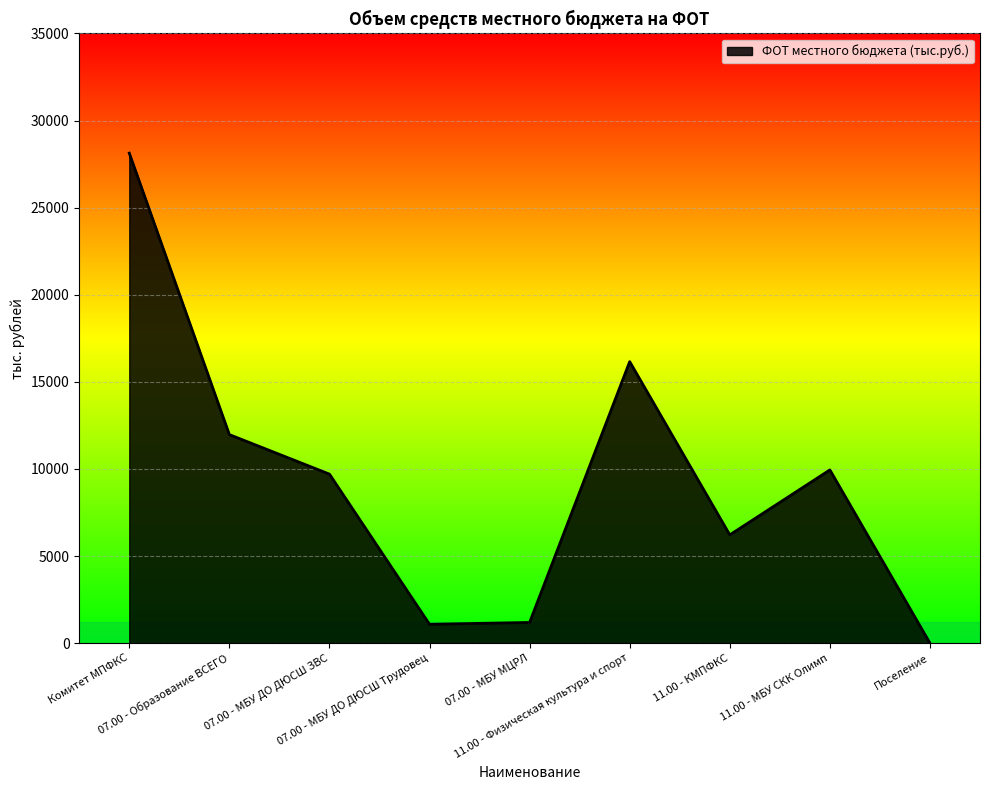

Reading left to right, list all the values displayed in this chart.

Комитет МПФКС=28131.2	07.00 - Образование ВСЕГО=11971.4	07.00 - МБУ ДО ДЮСШ ЗВС=9703.2	07.00 - МБУ ДО ДЮСШ Трудовец=1081.3	07.00 - МБУ МЦРЛ=1186.9	11.00 - Физическая культура и спорт=16159.8	11.00 - КМПФКС=6215.4	11.00 - МБУ СКК Олимп=9944.4	Поселение=0.0